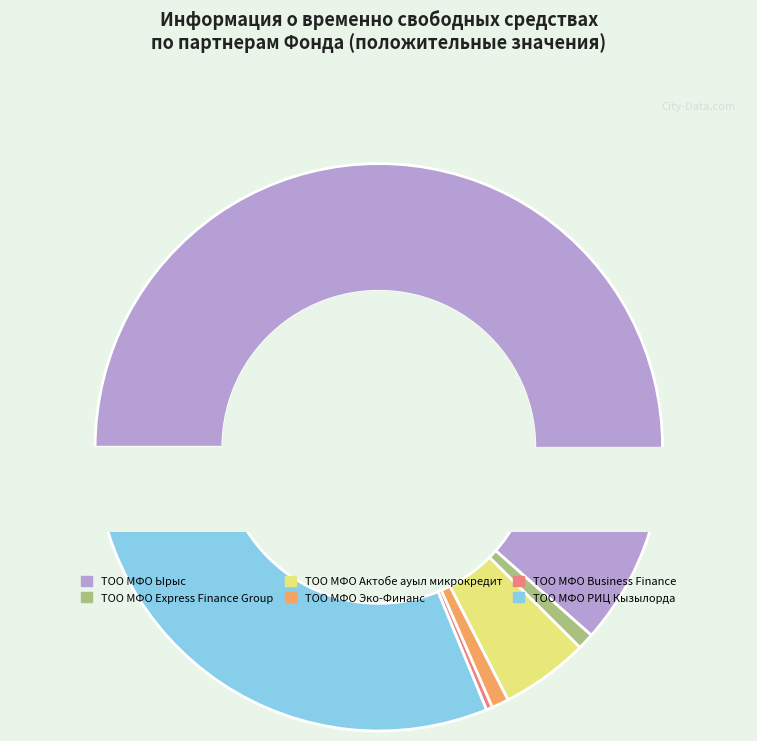

Which slice is the largest?

ТОО МФО Ырыс